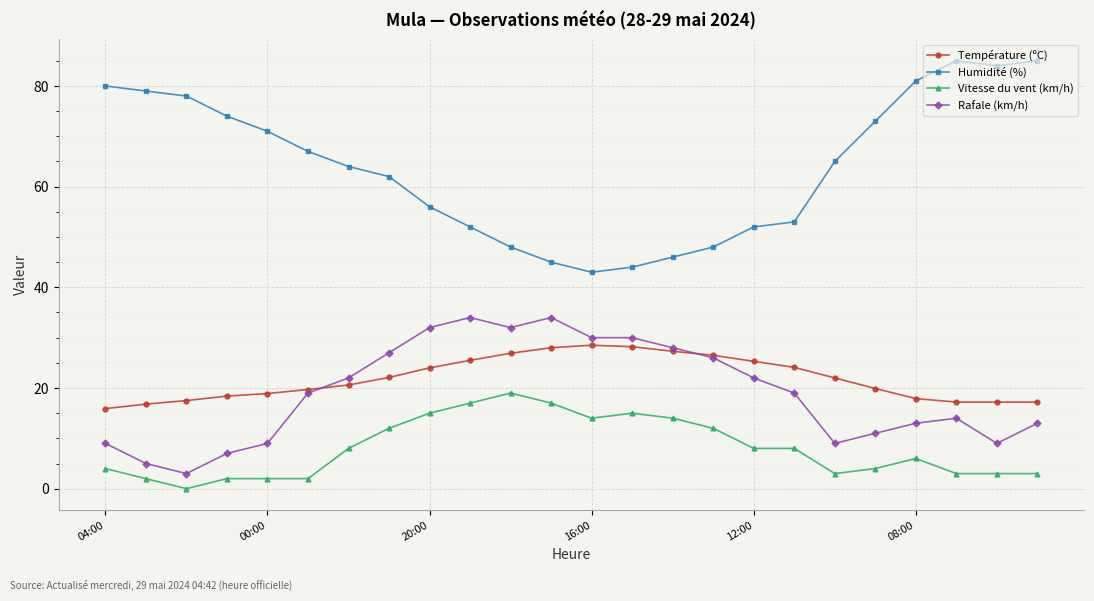

True or false: Humidité (%) and Vitesse du vent (km/h) intersect in this chart.

False